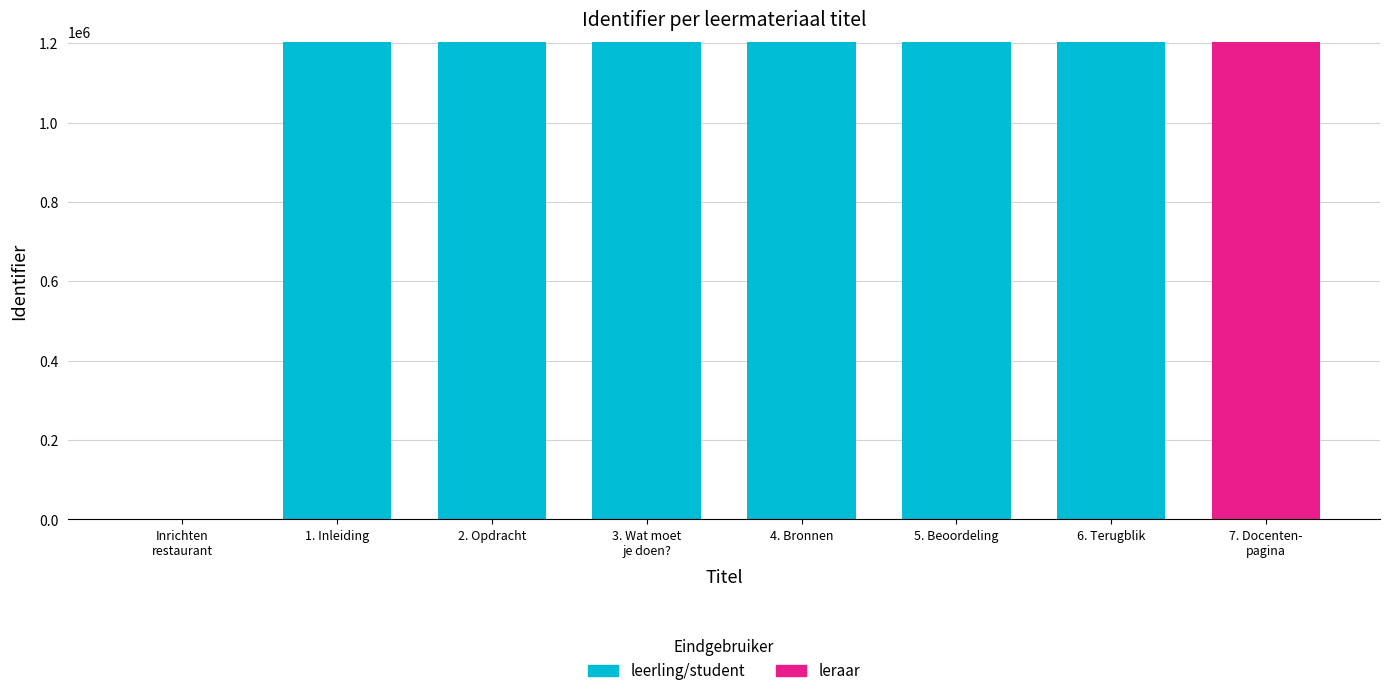

Where is leerling/student nearest to the value 601236?

1. Inleiding